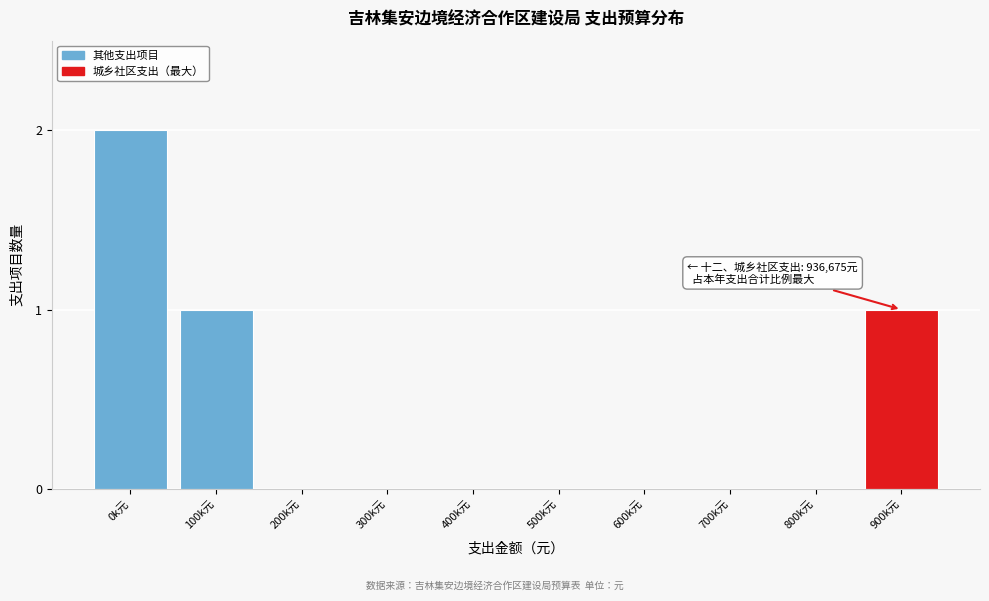

Reading right to left, transcribe all the data shown in this chart.

900k元=1	800k元=0	700k元=0	600k元=0	500k元=0	400k元=0	300k元=0	200k元=0	100k元=1	0k元=2